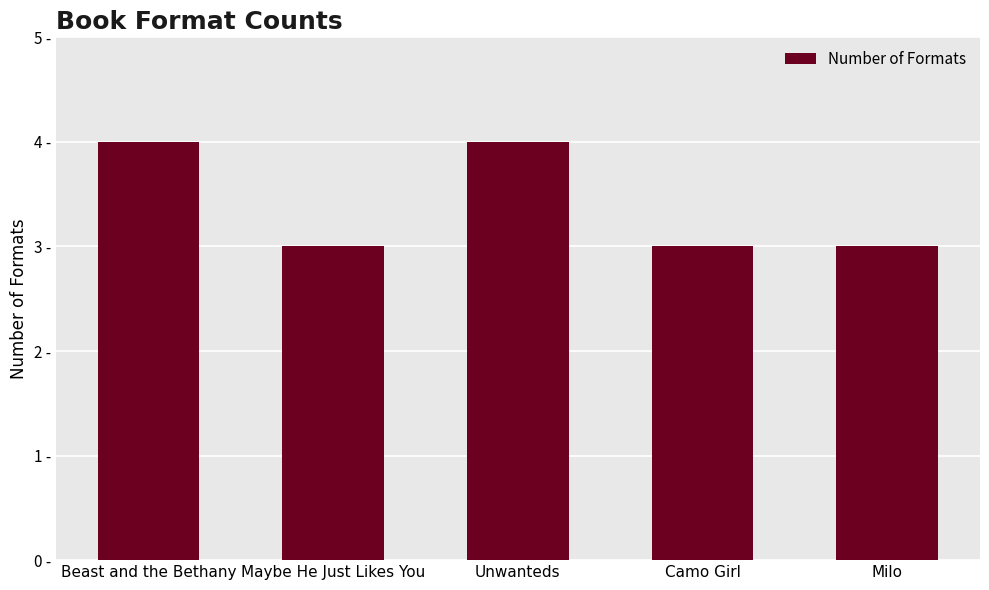

Are the bars horizontal?

No